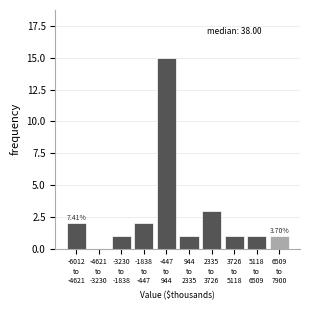

What is the sum of all values?

27